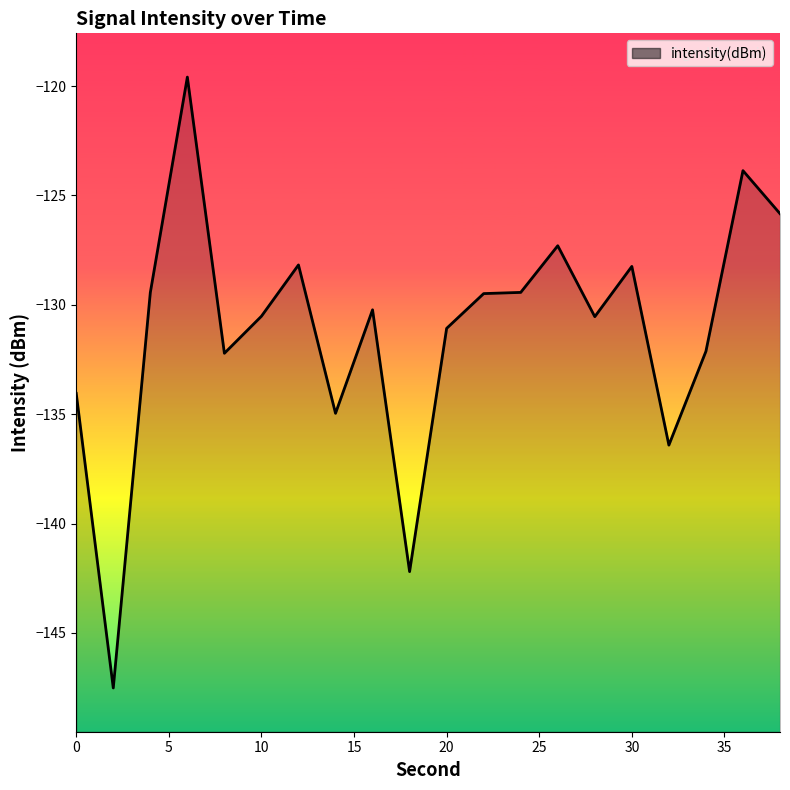

What is the approximate value at 0?

-134.0